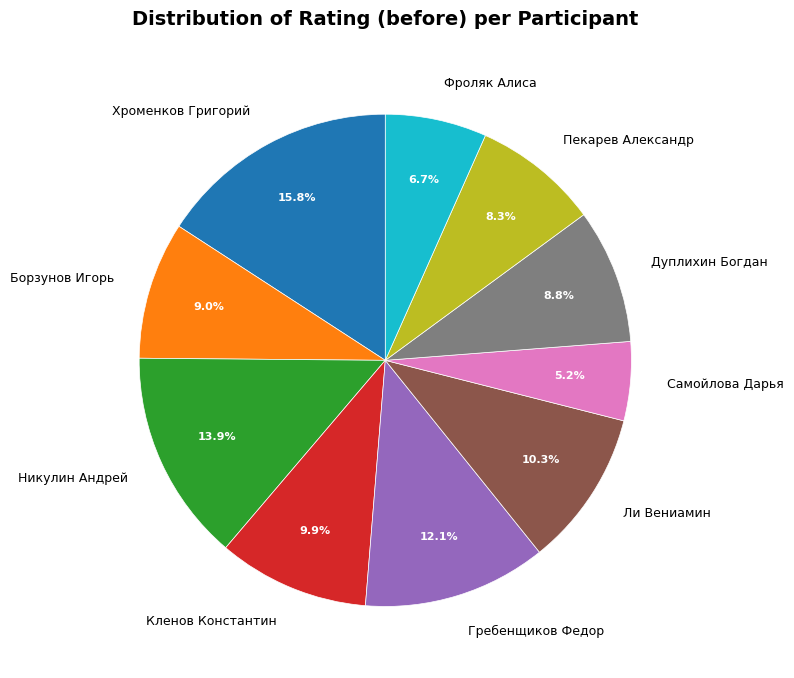

Which category has the biggest portion of the pie?

Хроменков Григорий